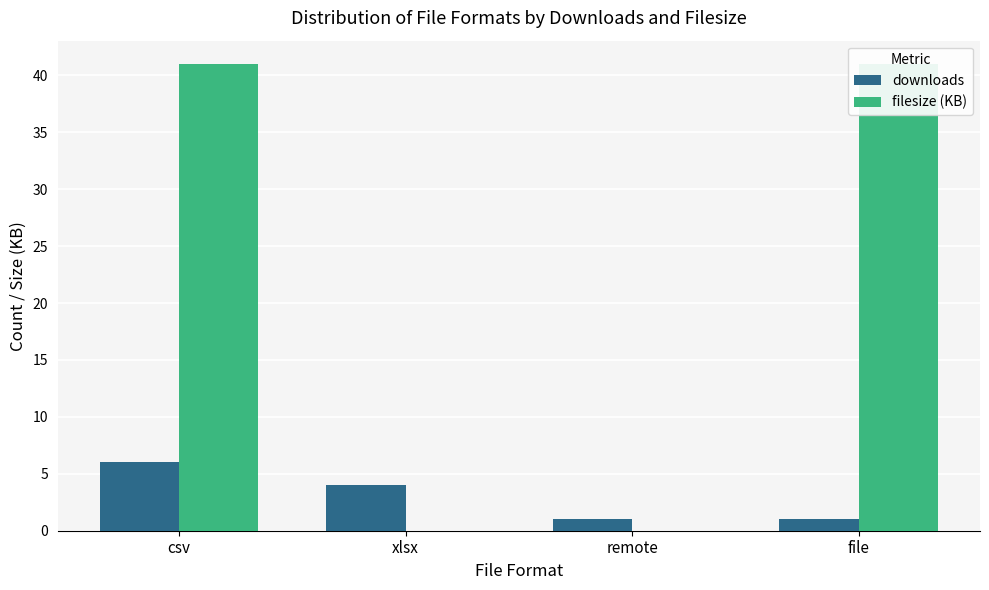

The value of downloads at file is 1. True or false?

True